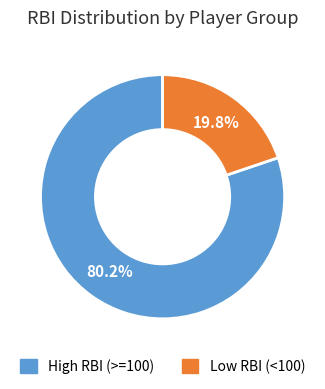

Is there a majority slice in this chart?

Yes